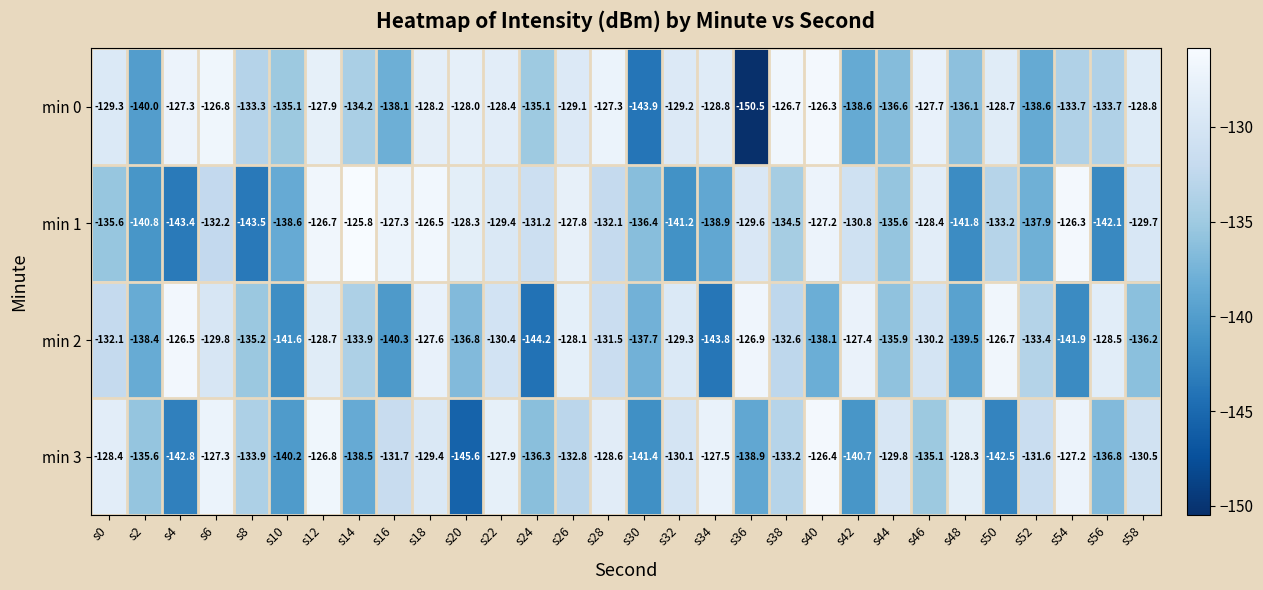

What is the minimum value for min 3?

-145.6